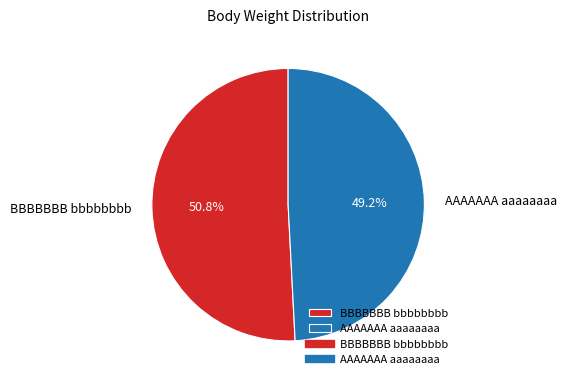

To the nearest percent, what percentage of the pie is AAAAAAA aaaaaaaa?

49%